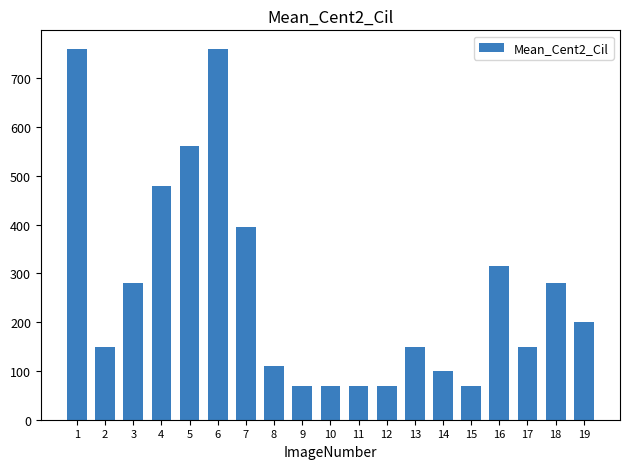

True or false: the data shows 760 at 6.

True